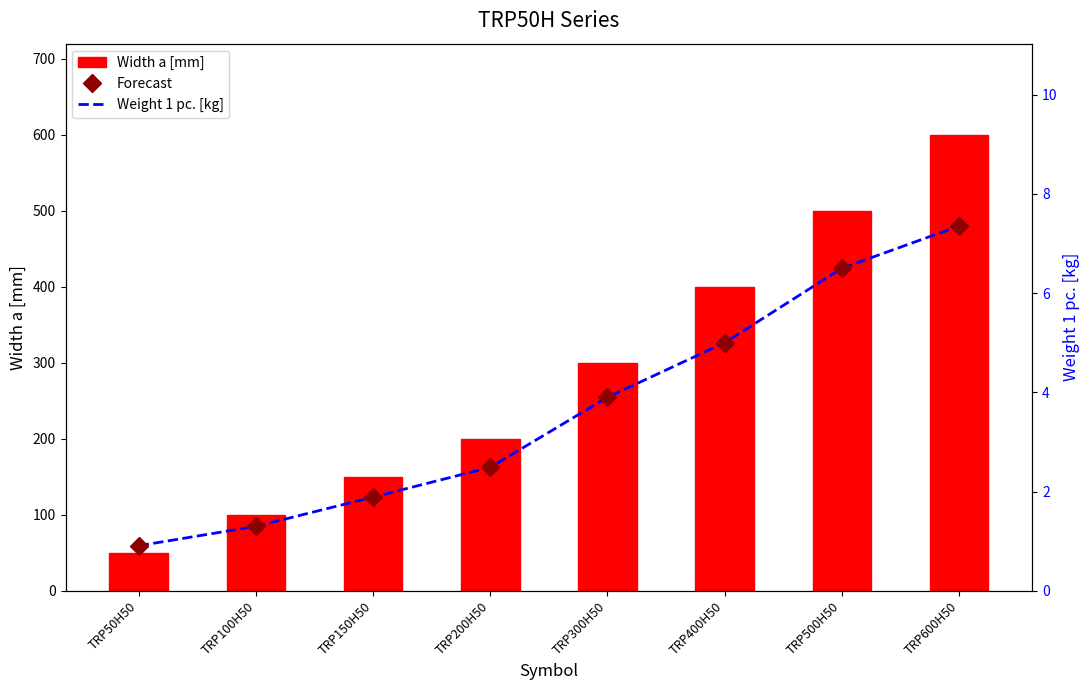

Where is Forecast nearest to the value 4?

TRP300H50